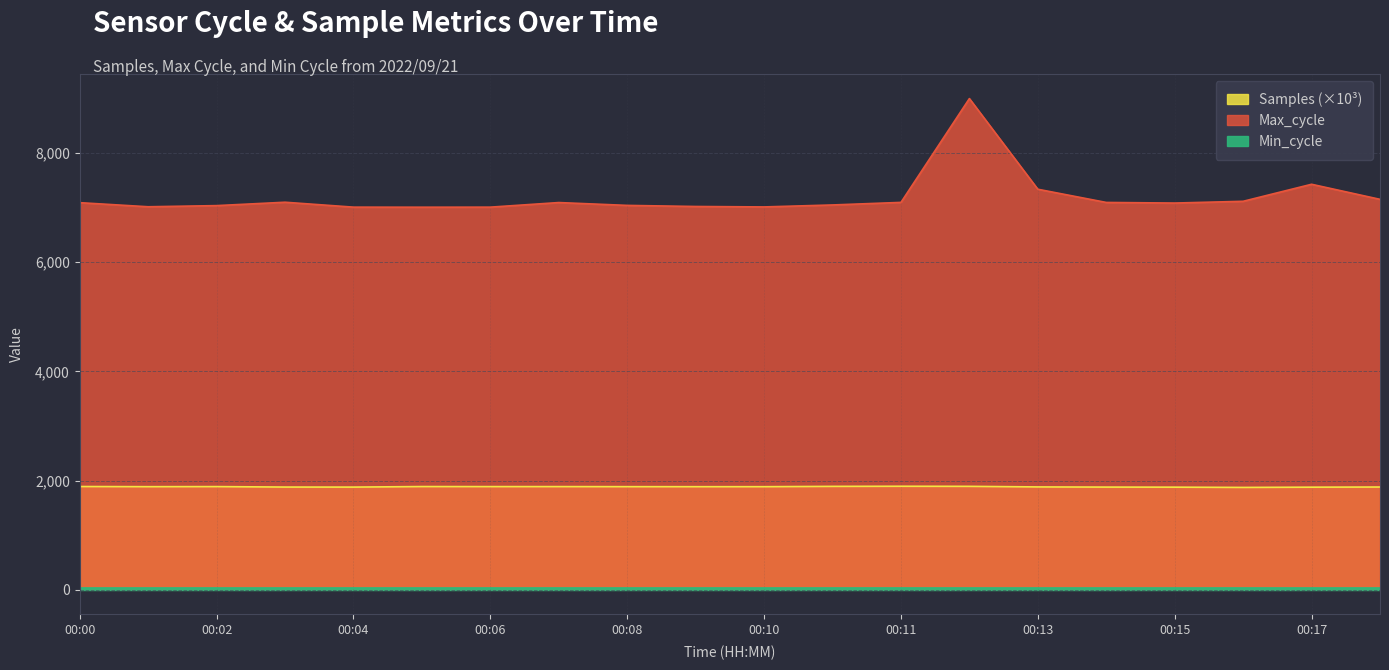

Read the Samples value at 00:10.

1889.1